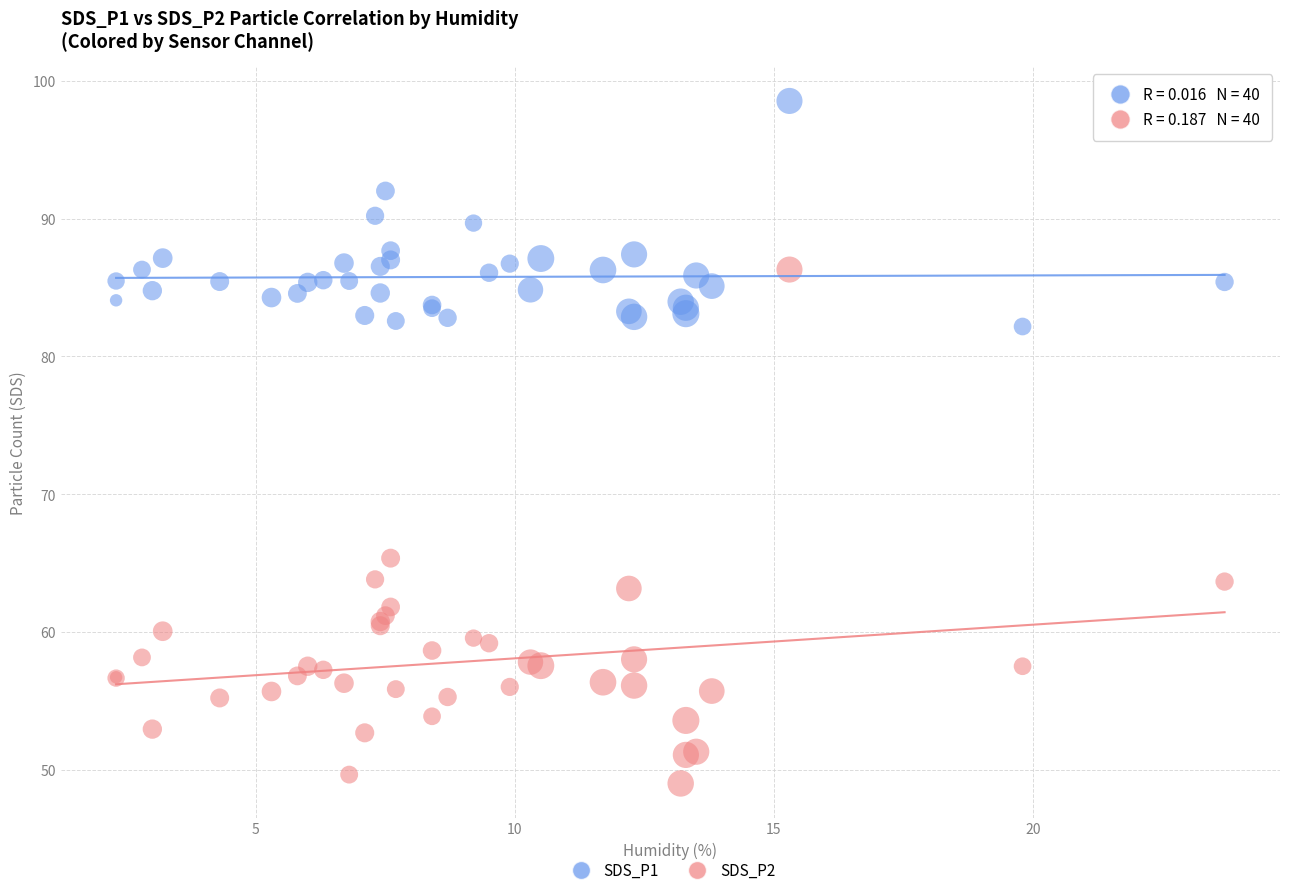

What is the X range (max minus min) for the scatter plot?

21.4